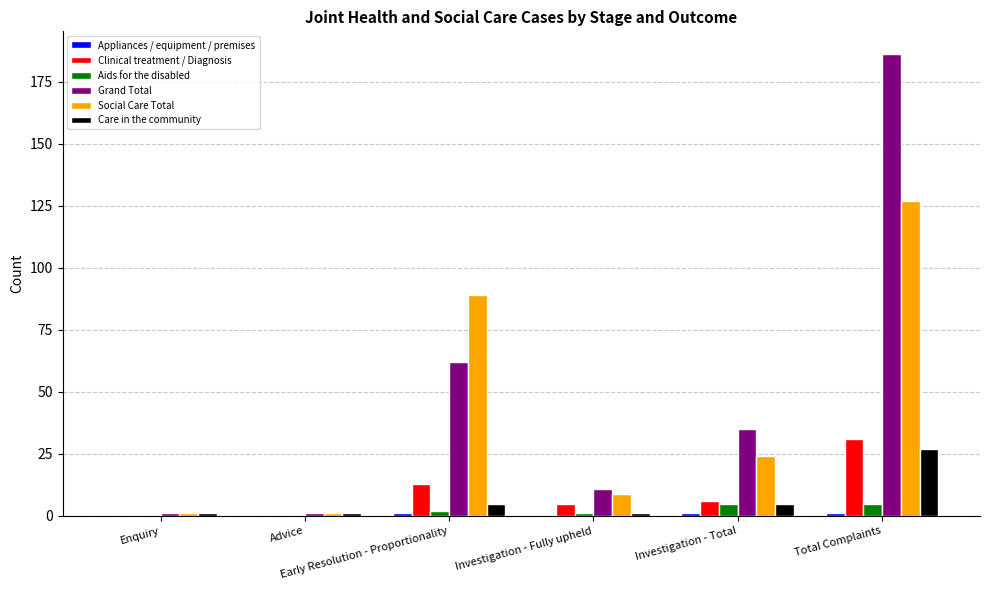

What is the greatest value displayed?

186